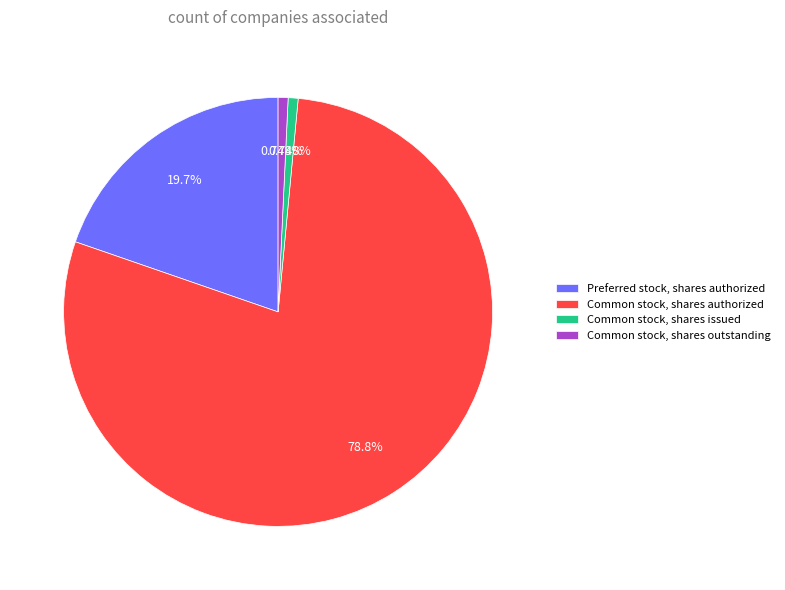

The Common stock, shares issued slice represents 11% of the pie. True or false?

False